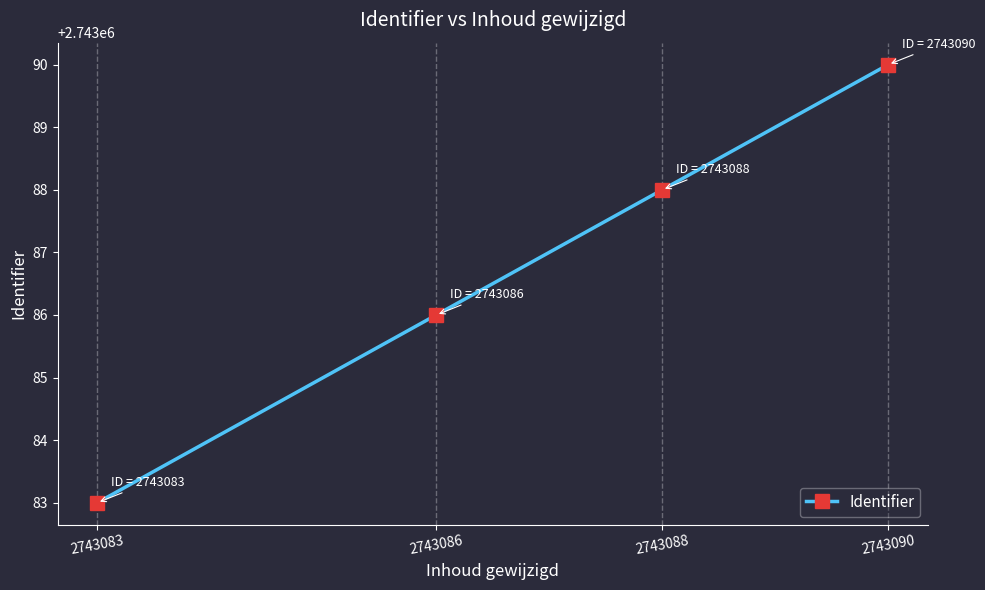

How many categories are shown in the chart?

4